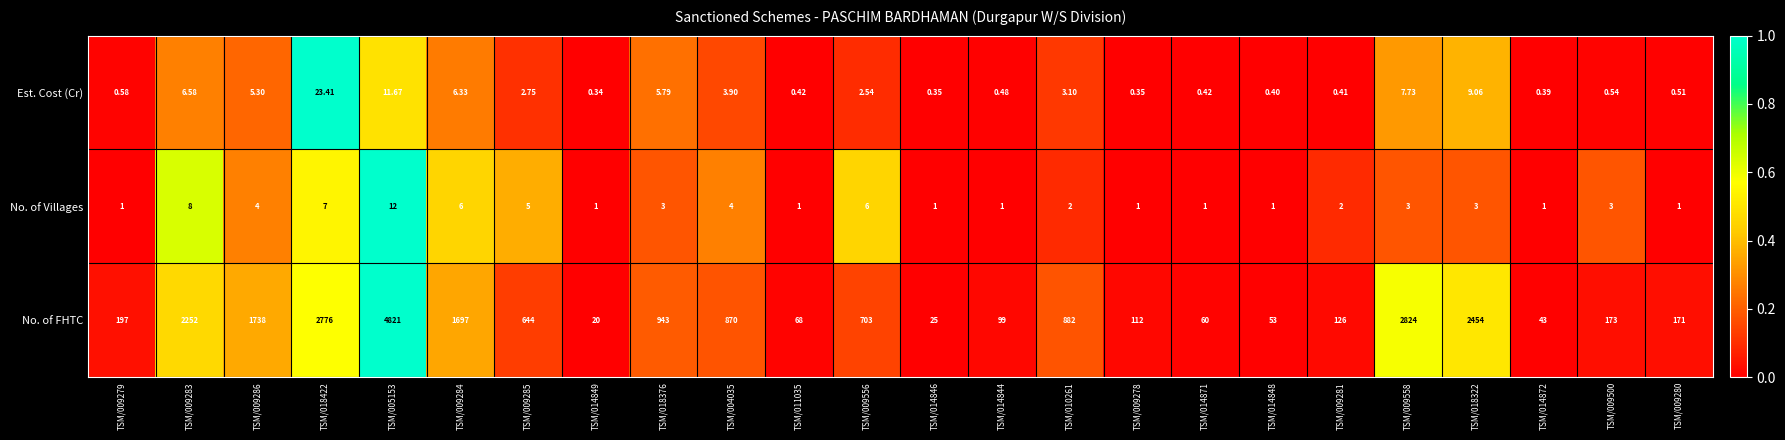

How many distinct data groups are displayed?

3